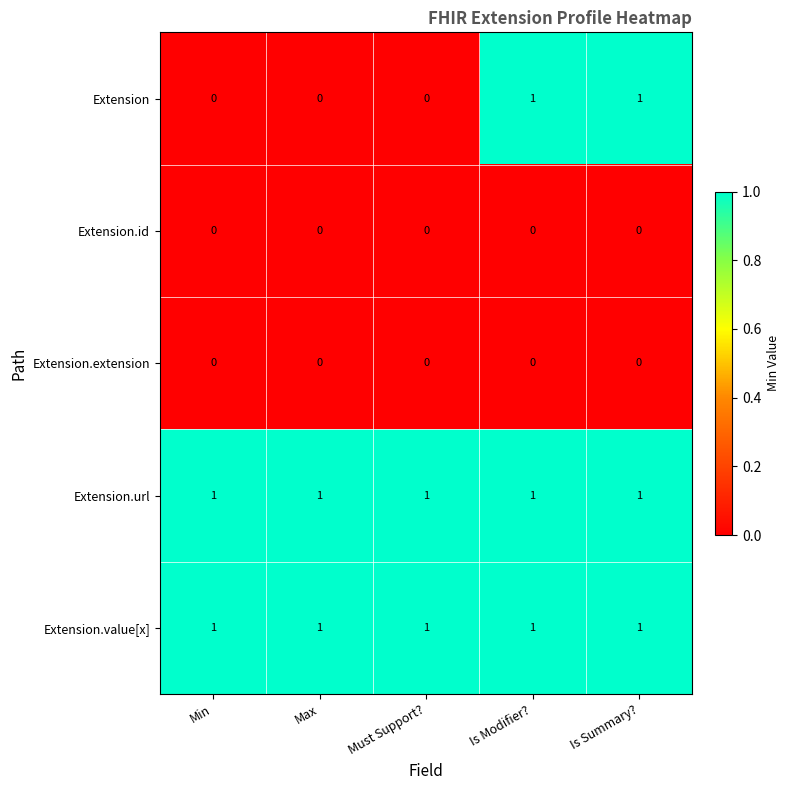

Is the value of Extension.url at Is Modifier? greater than the value of Extension.id at Min?

Yes